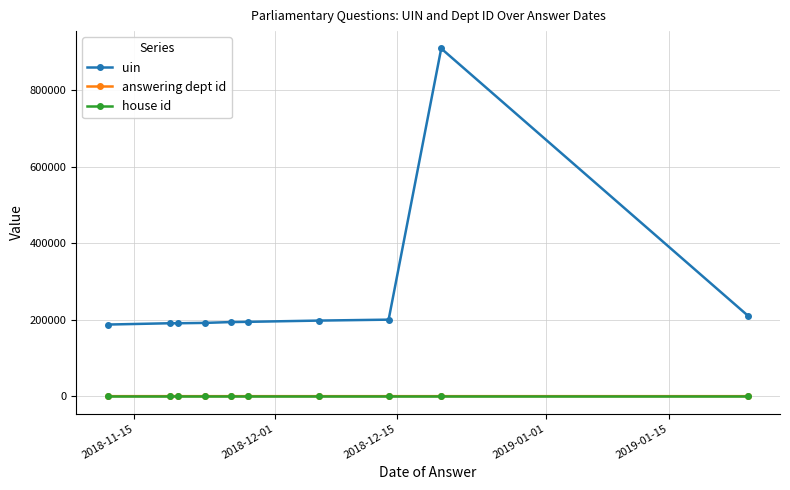

True or false: answering dept id and house id intersect in this chart.

False